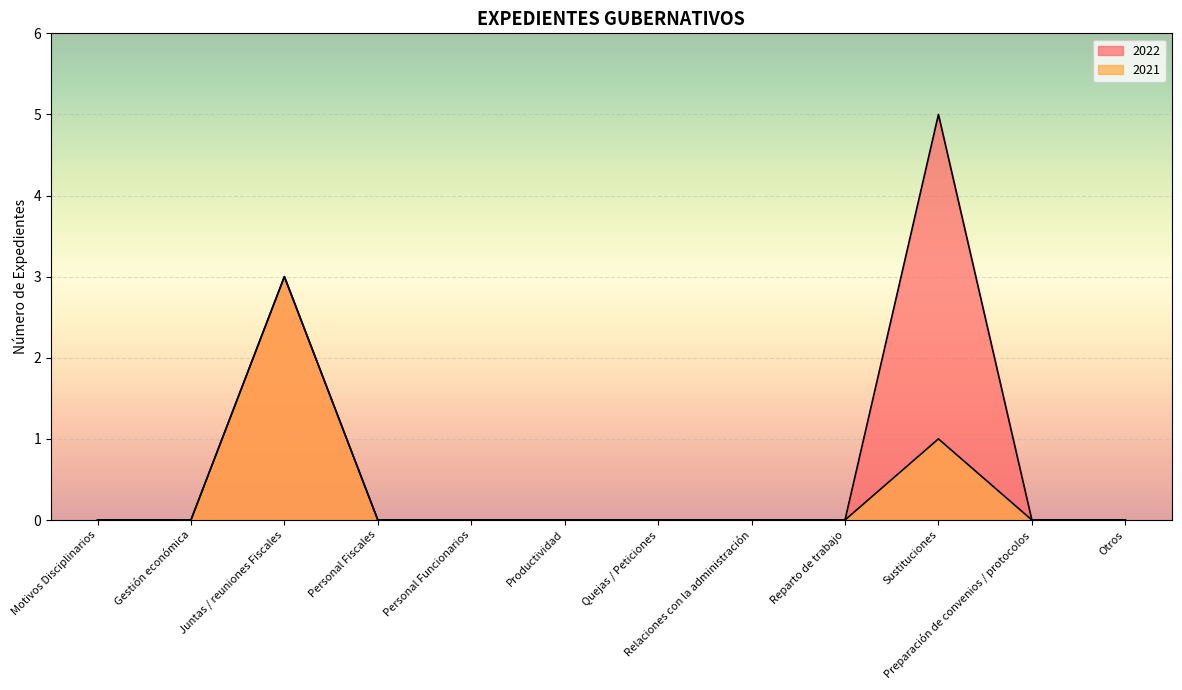

How many categories are shown in the chart?

12